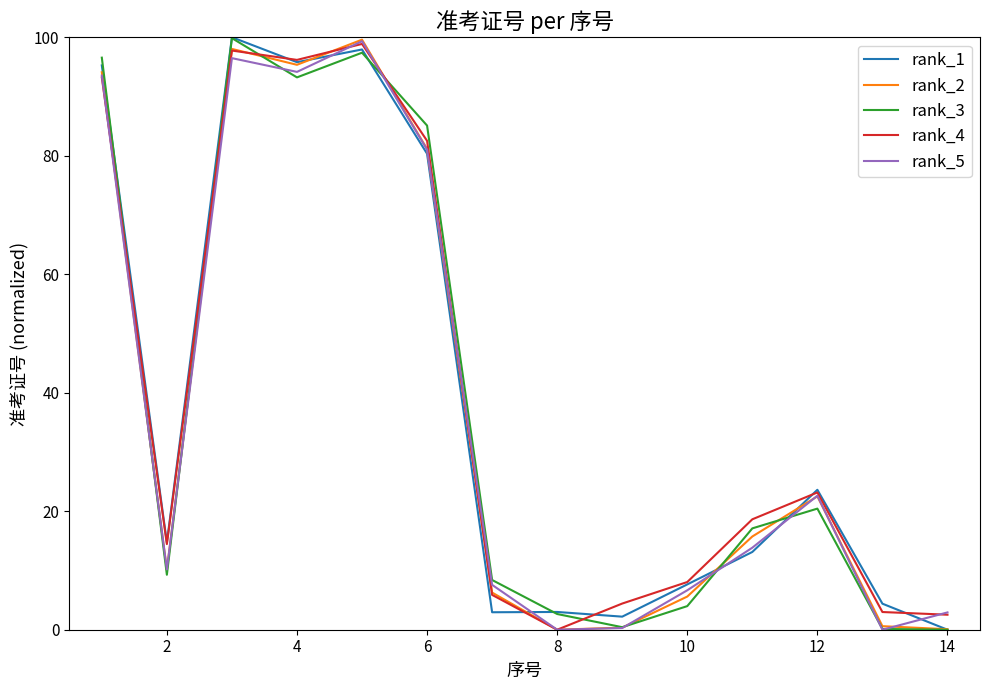

What are all the series names shown in the legend?

rank_1, rank_2, rank_3, rank_4, rank_5